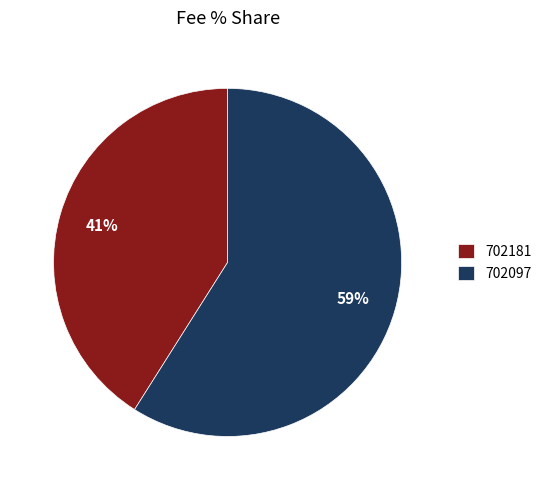

Is it true that 702181 is 41% of the pie?

True